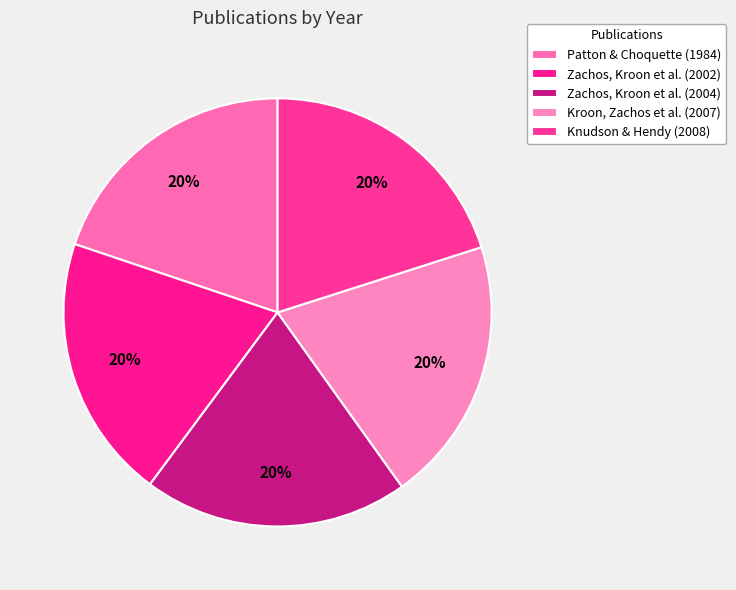

What percentage is NOT represented by Patton & Choquette (1984)?

80.2%